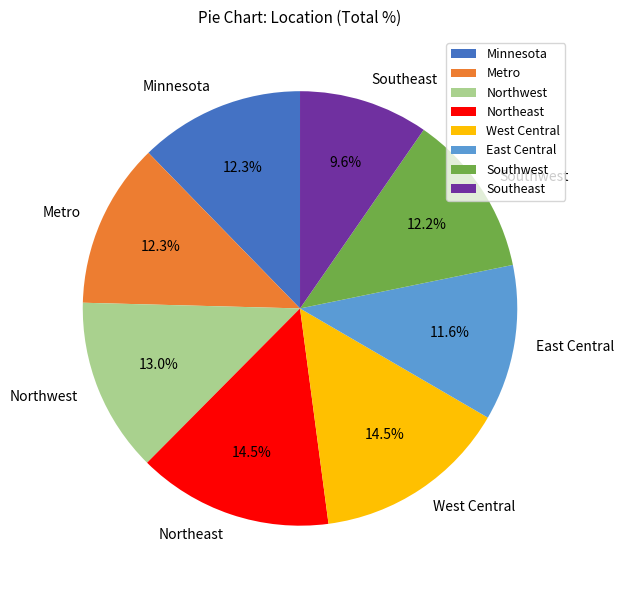

Is there any slice that represents more than half of the pie?

No